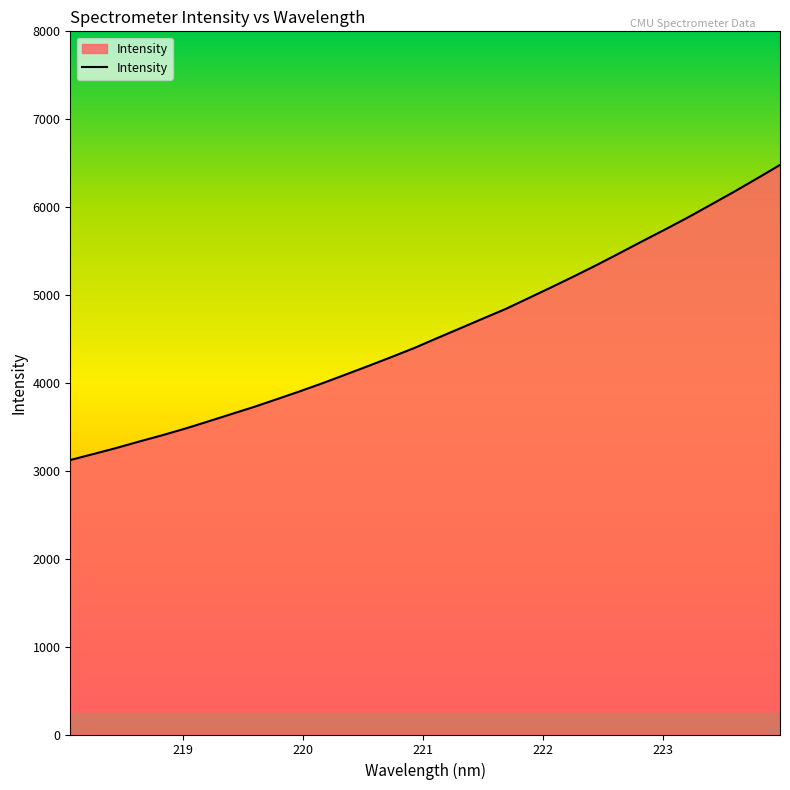

What is the smallest value displayed?

3122.8